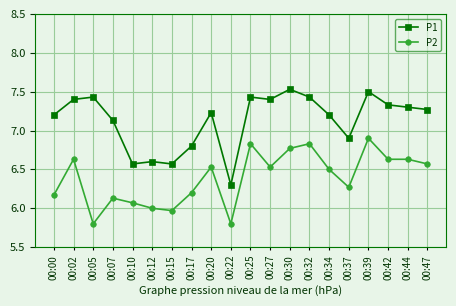

At which label does P2 reach its peak?

00:39